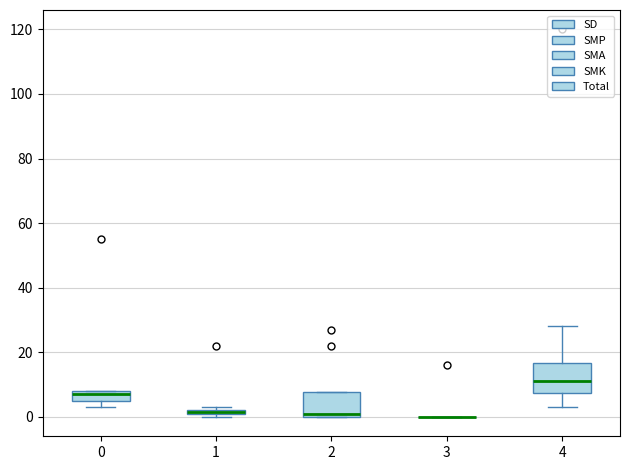

Where is the lower edge of the box at x = 1 on the y-axis? The values are not printed on the chart, so give them approximately, as read against the axis.

0